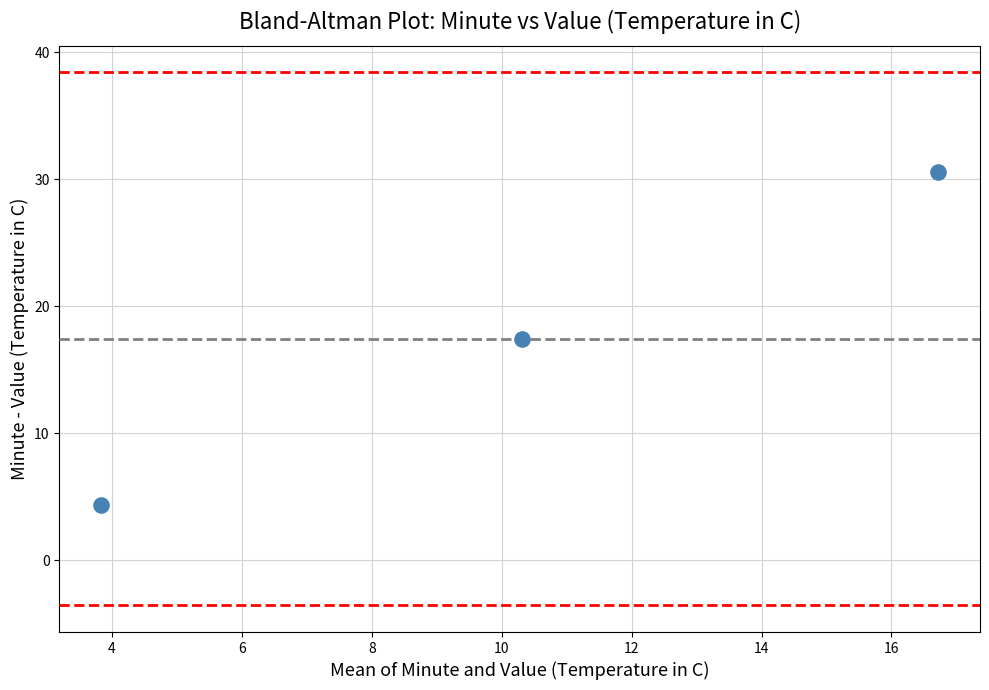

What is the range of Y values (max minus min)?

26.2